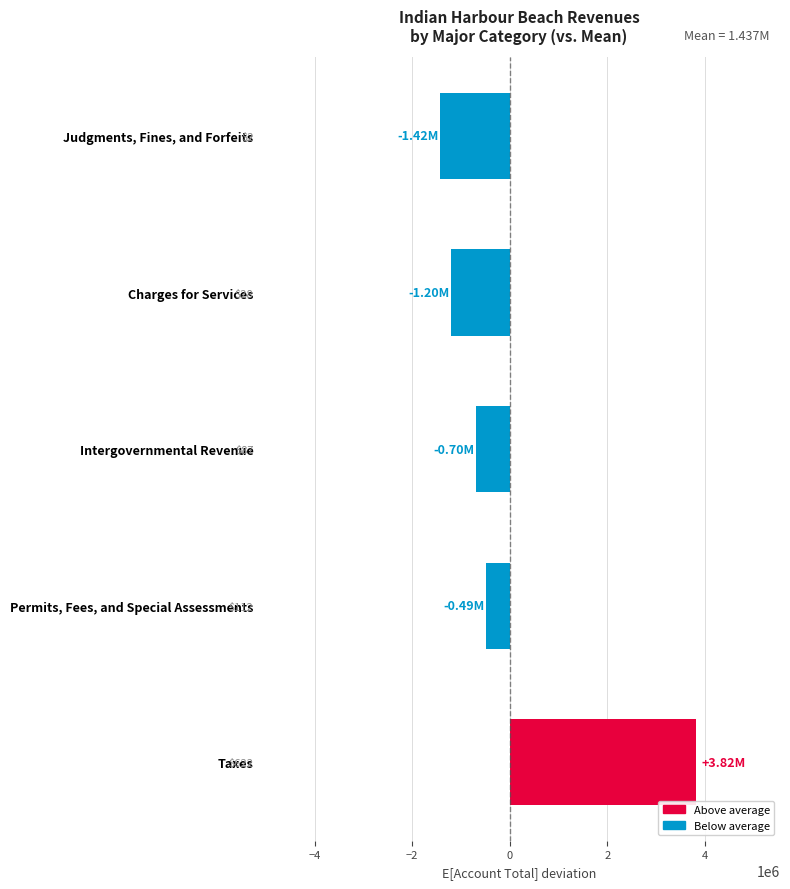

What is the difference between the second highest and minimum values?

928814.0